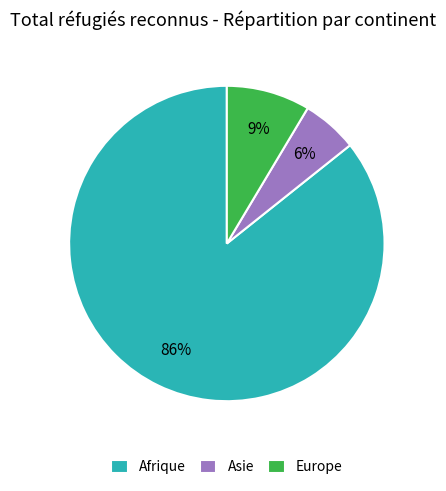

Which slice is the largest?

Afrique